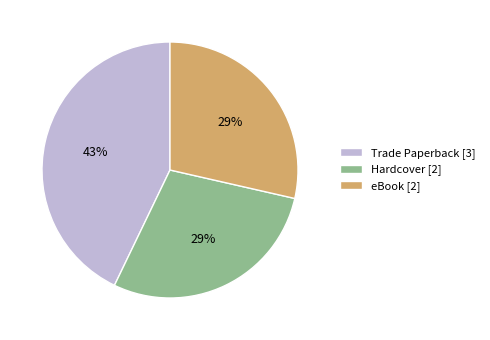

To the nearest percent, what portion does Trade Paperback represent?

43%